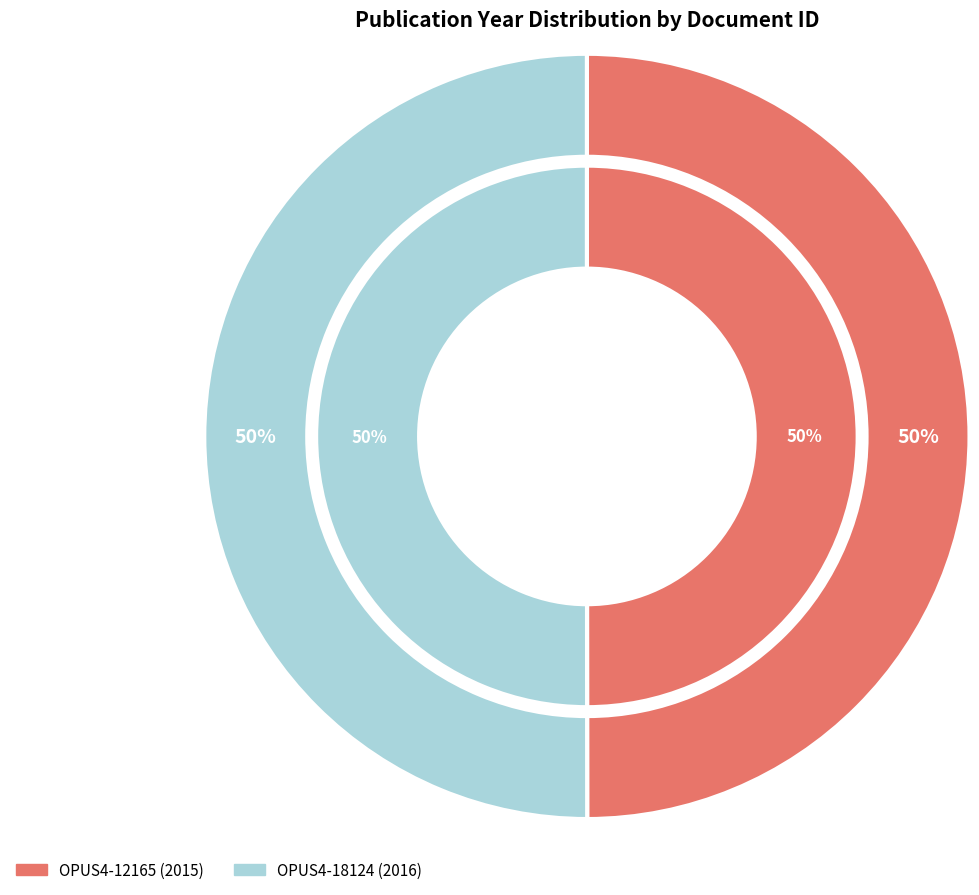

Do OPUS4-18124 and OPUS4-12165 together represent more than half of the pie?

Yes